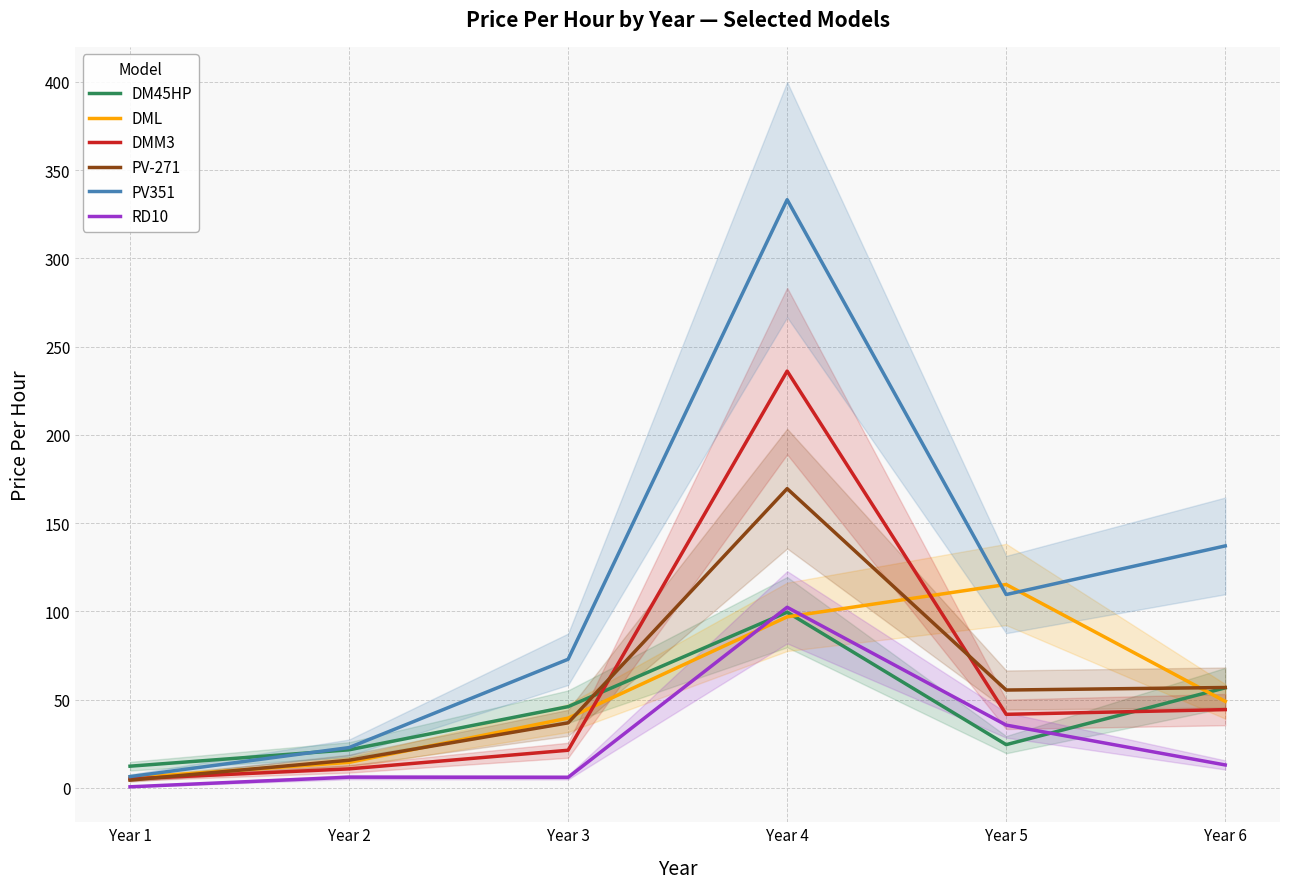

In DM45HP, how many points are higher than both neighbors (excluding endpoints)?

1